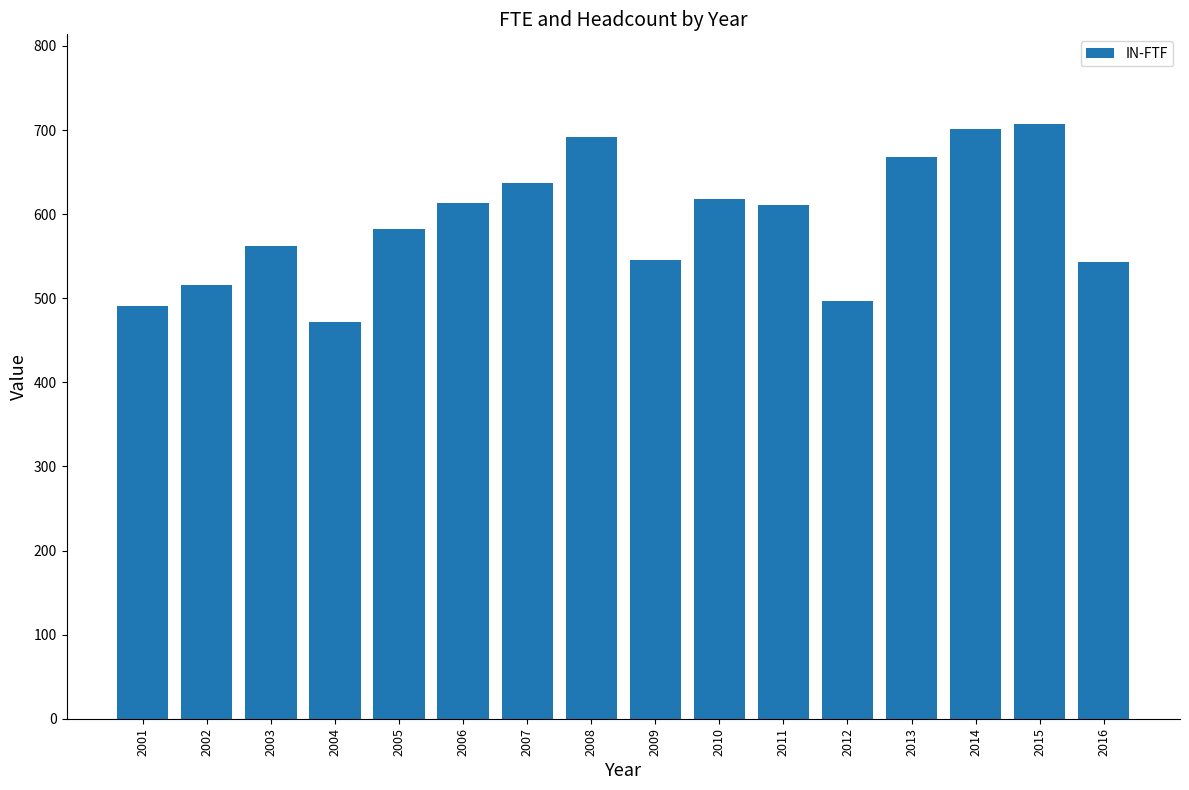

Which has a higher value, 2009 or 2004?

2009